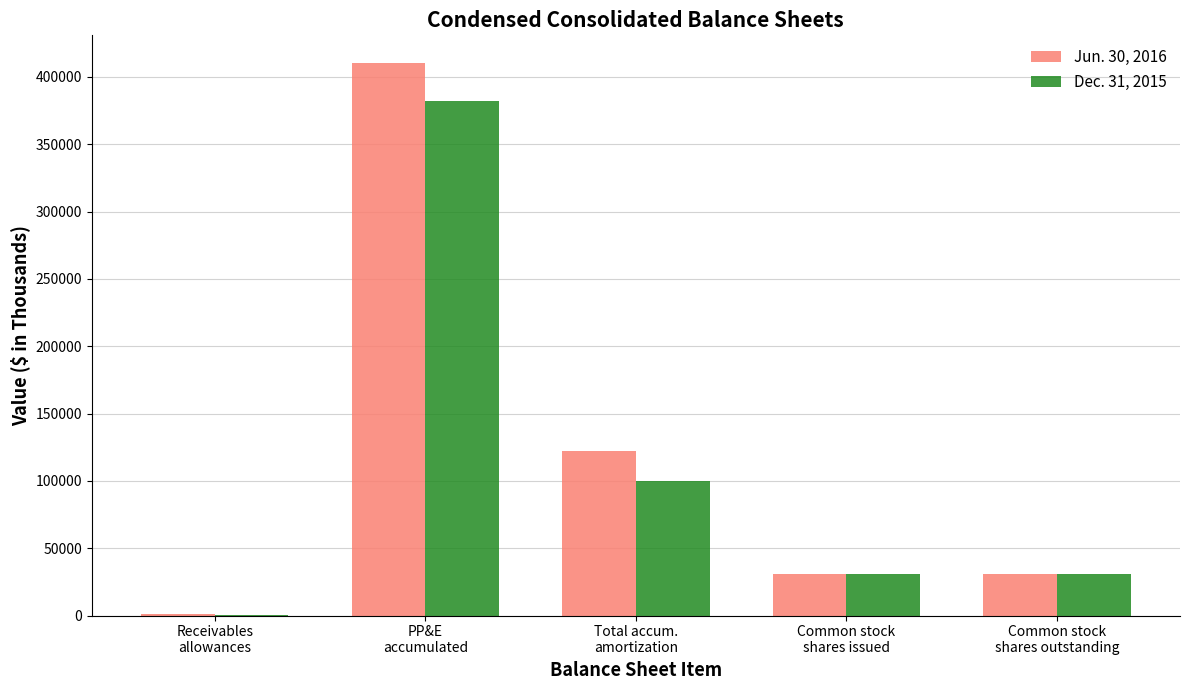

What is the maximum value shown in the chart?

410315